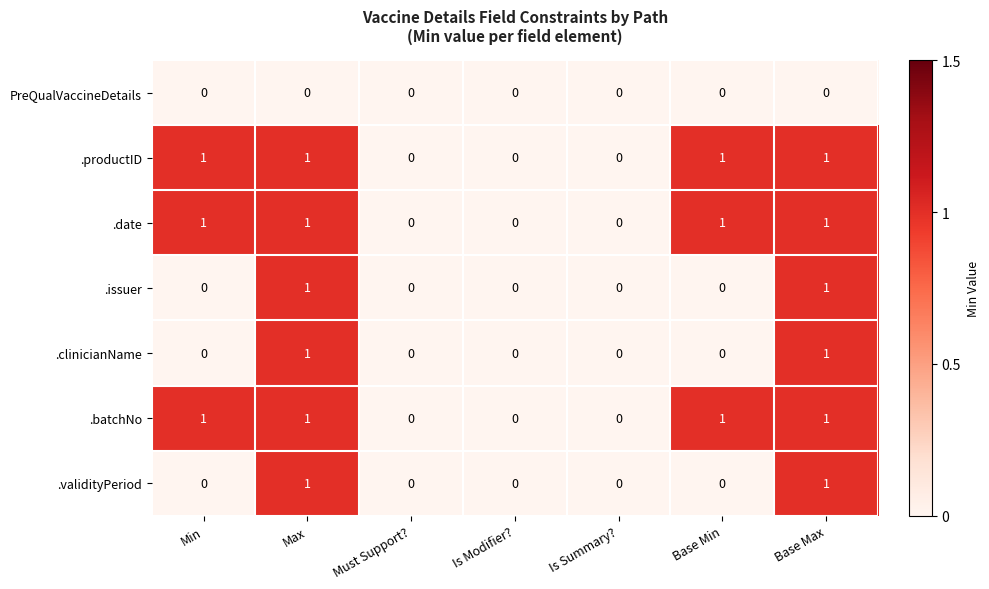

How many data points does each series have?

7